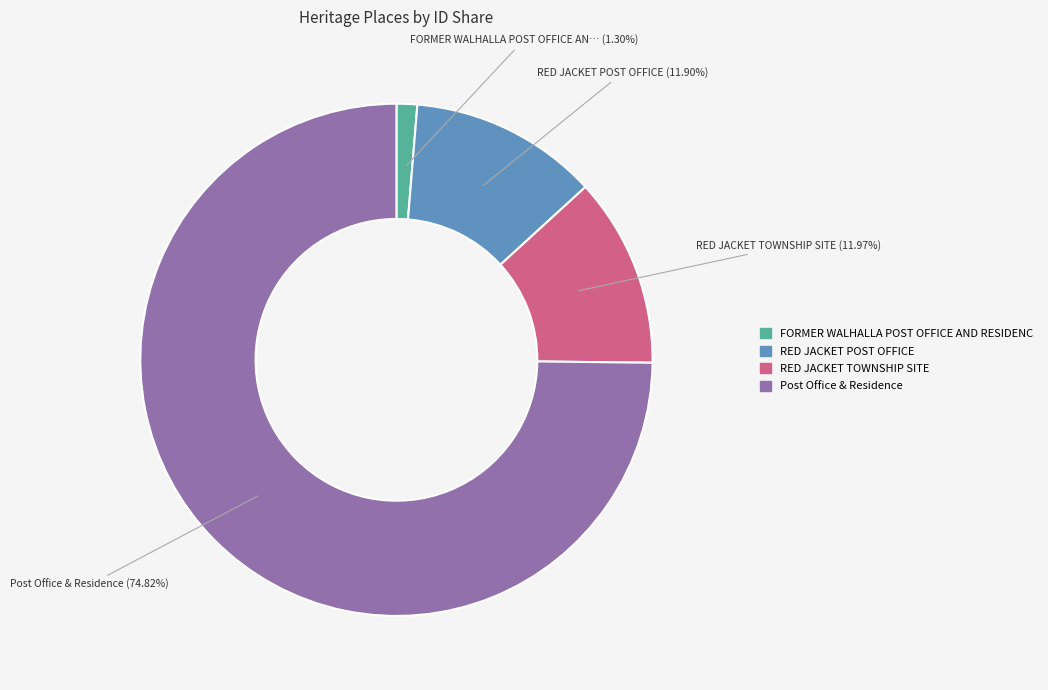

Is there any slice that represents more than half of the pie?

Yes